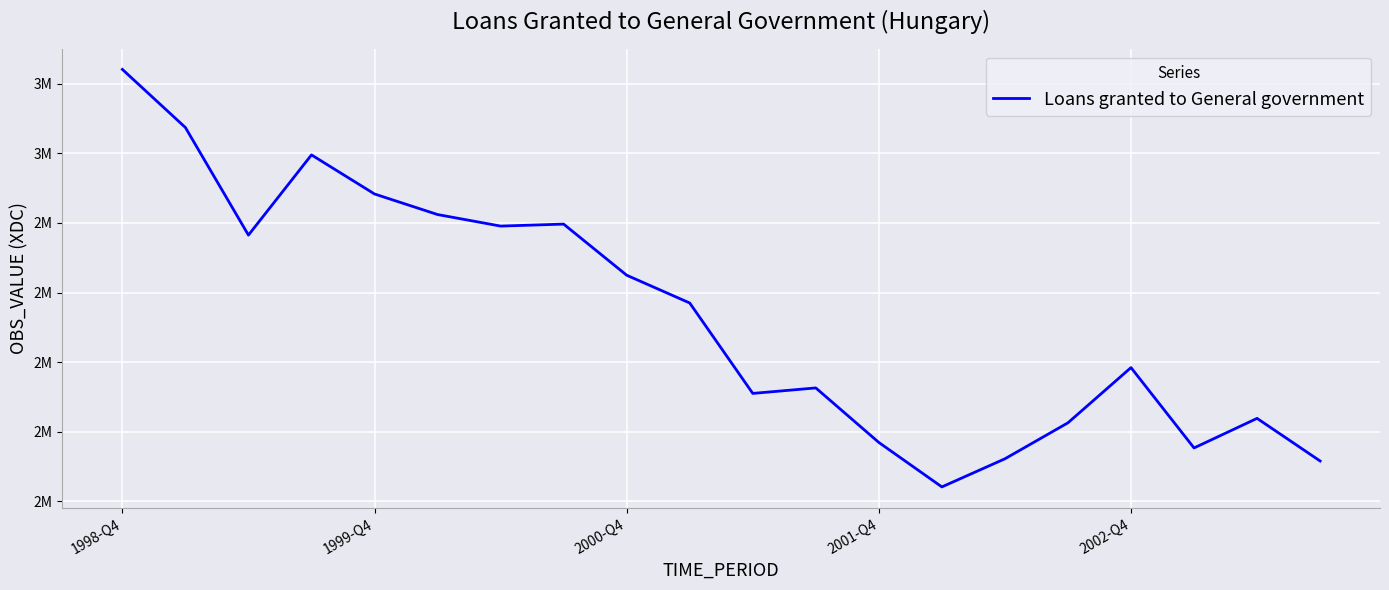

Is this an area chart (filled region under the line)?

No